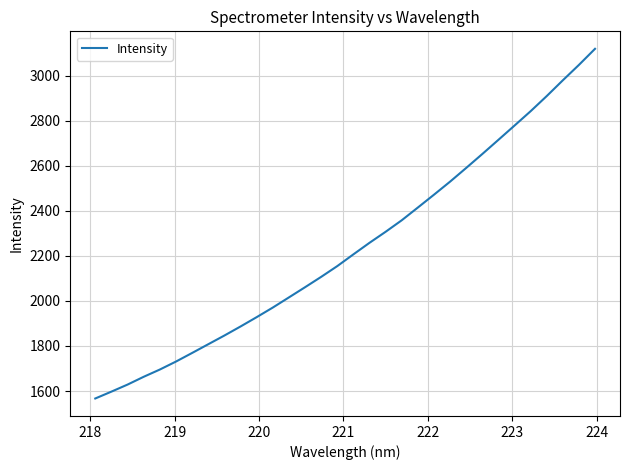

What is the minimum value shown in the chart?

1566.9